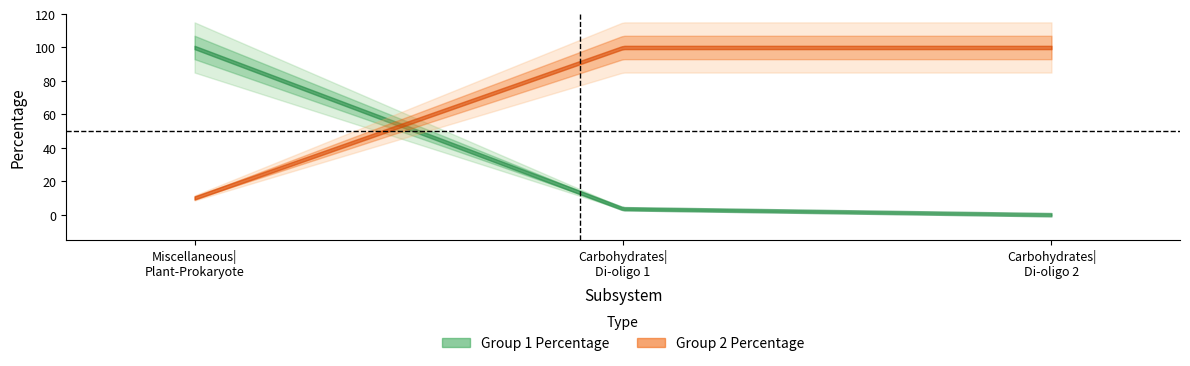

How many series are shown in this chart?

2